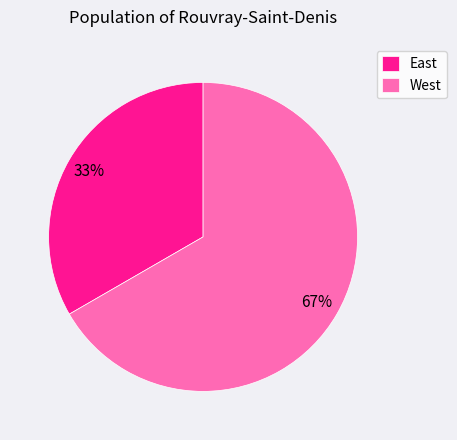

Rank the categories by value from highest to lowest.

West, East